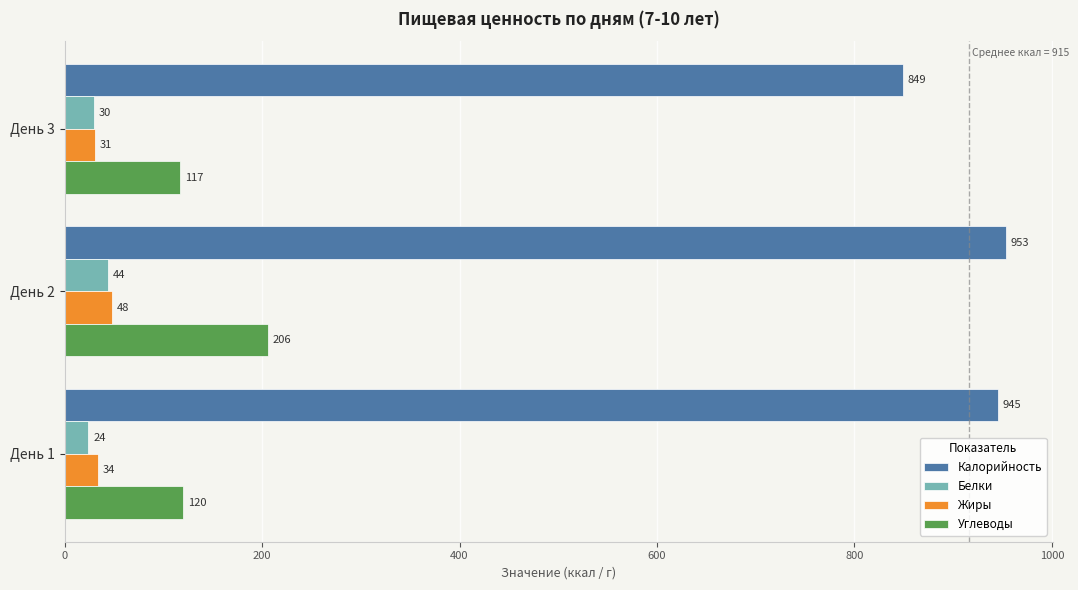

The value of Калорийность at День 1 is 533. True or false?

False